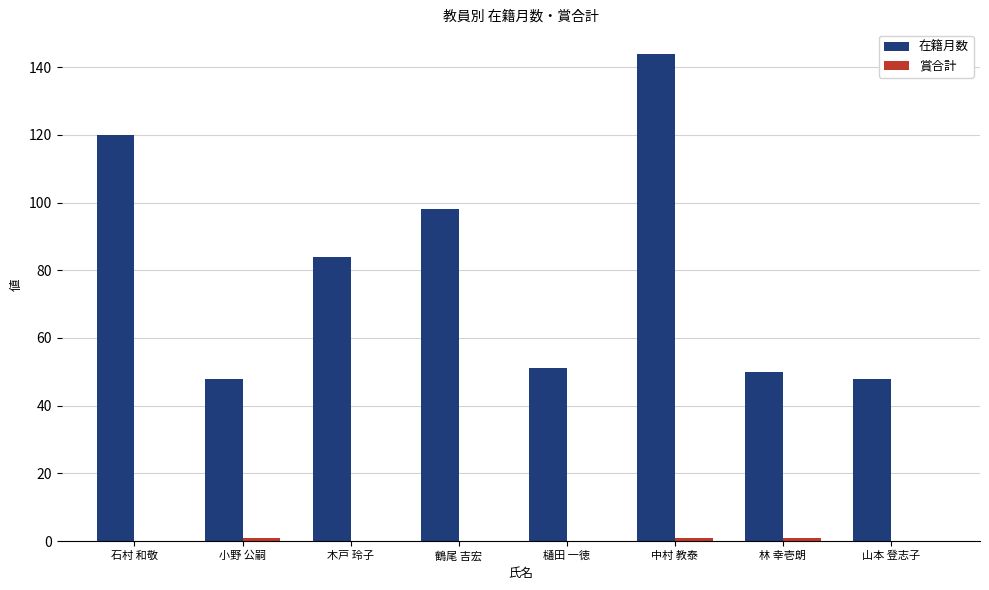

What is the difference between the 在籍月数 values at 樋田 一徳 and 林 幸壱朗?

1